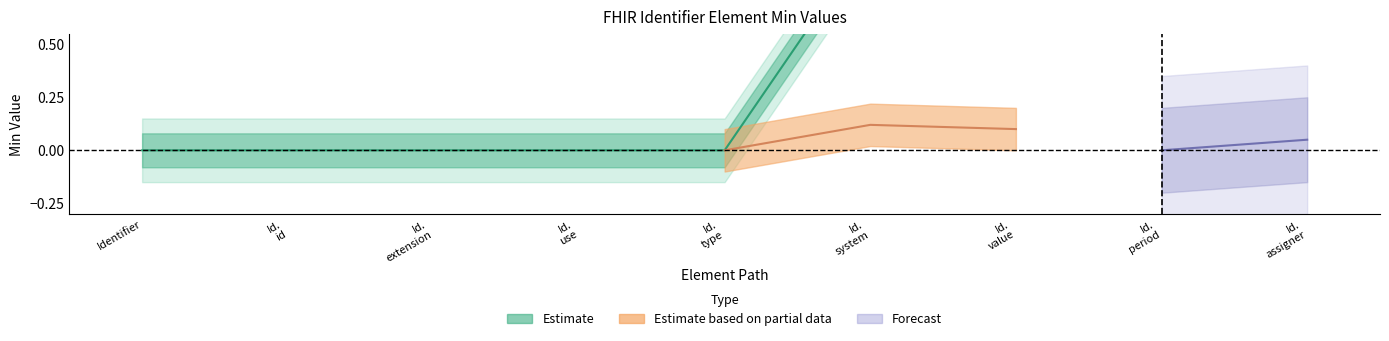

List the series in order of their peak value, highest first.

Estimate, Estimate based on partial data, Forecast